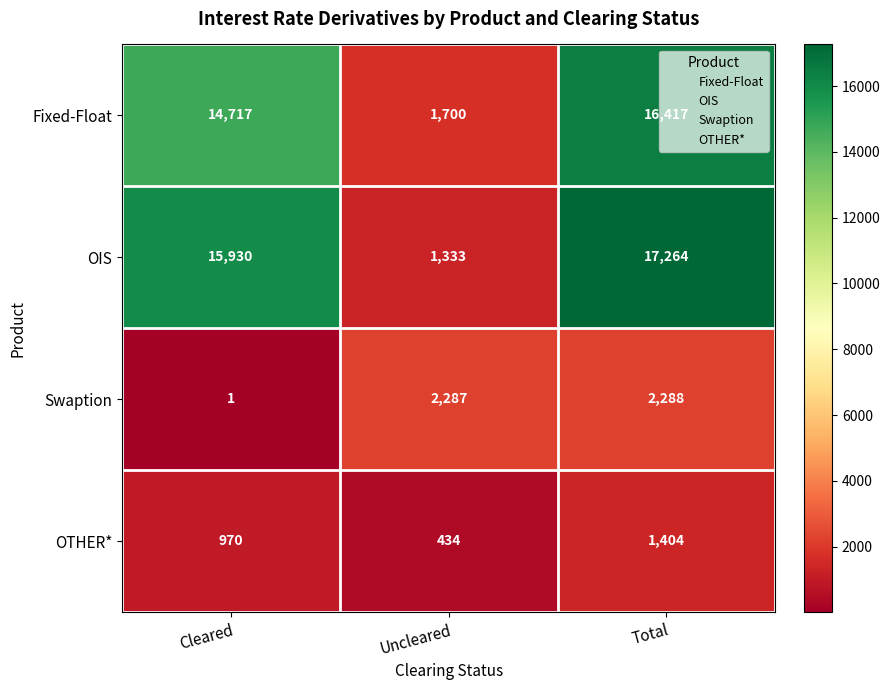

Where is OTHER* nearest to the value 919?

Cleared